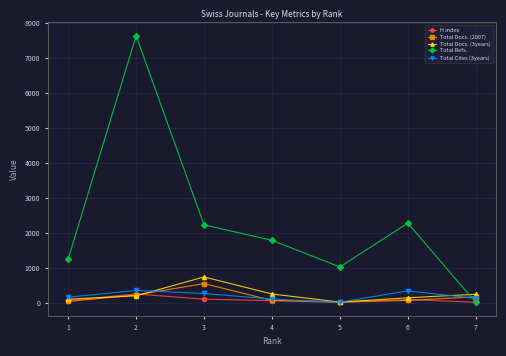

Which series has the largest total across all categories?

Total Refs.